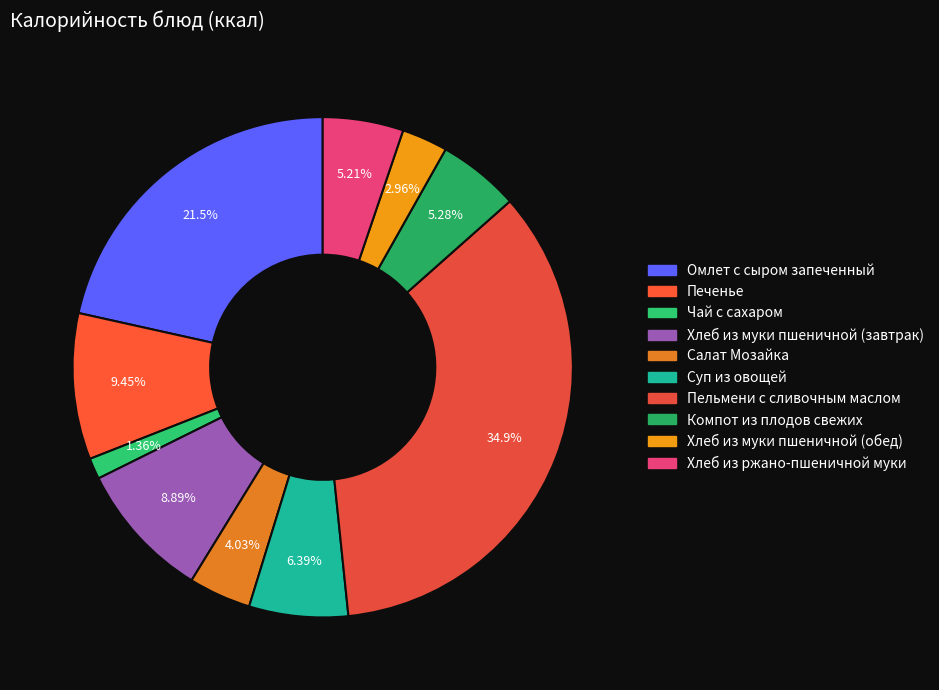

How many segments does this pie chart have?

10